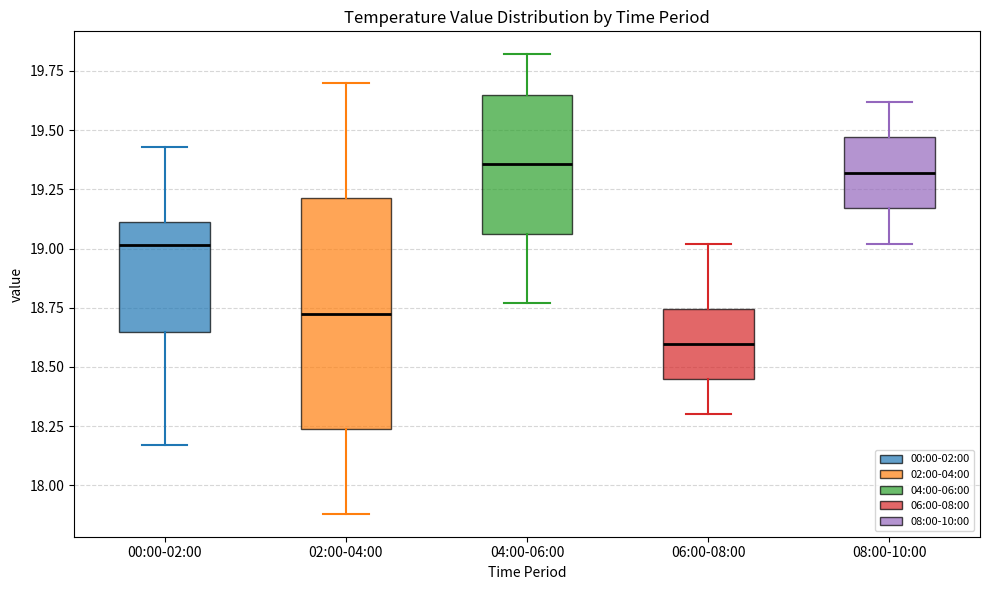

Reading left to right, transcribe this box plot: for each box, give where its median line is, the range the box spans, and where its two whiskers end, as read against the y-axis. The values are not printed on the chart, so give them approximately, as read against the axis.

00:00-02:00: median 19.00, box 18.65 to 19.10, whiskers 18.15 to 19.45
02:00-04:00: median 18.75, box 18.25 to 19.20, whiskers 17.90 to 19.70
04:00-06:00: median 19.35, box 19.05 to 19.65, whiskers 18.75 to 19.80
06:00-08:00: median 18.60, box 18.45 to 18.75, whiskers 18.30 to 19.00
08:00-10:00: median 19.30, box 19.15 to 19.45, whiskers 19.00 to 19.60